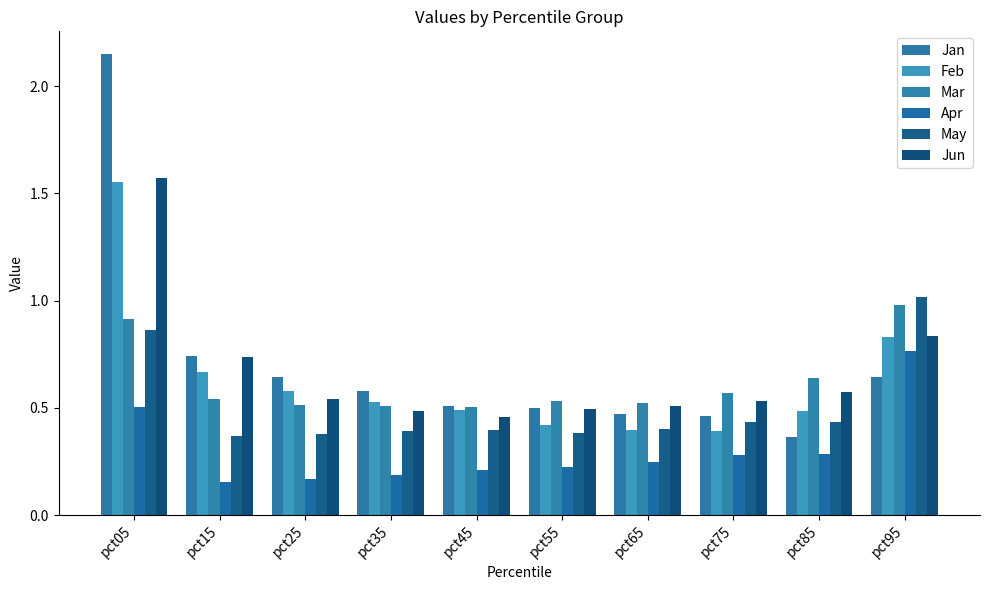

At which label does May reach its peak?

pct95